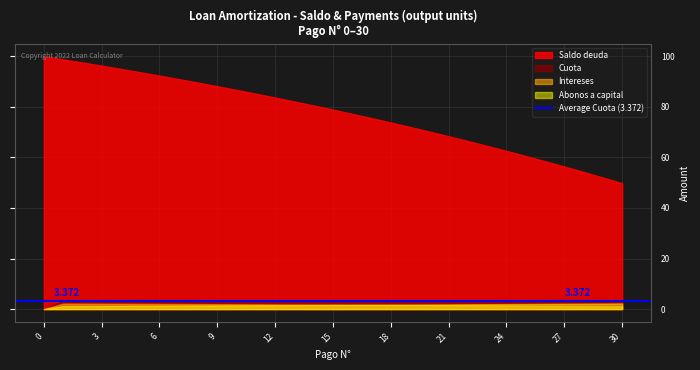

Count the number of categories in the chart.

31